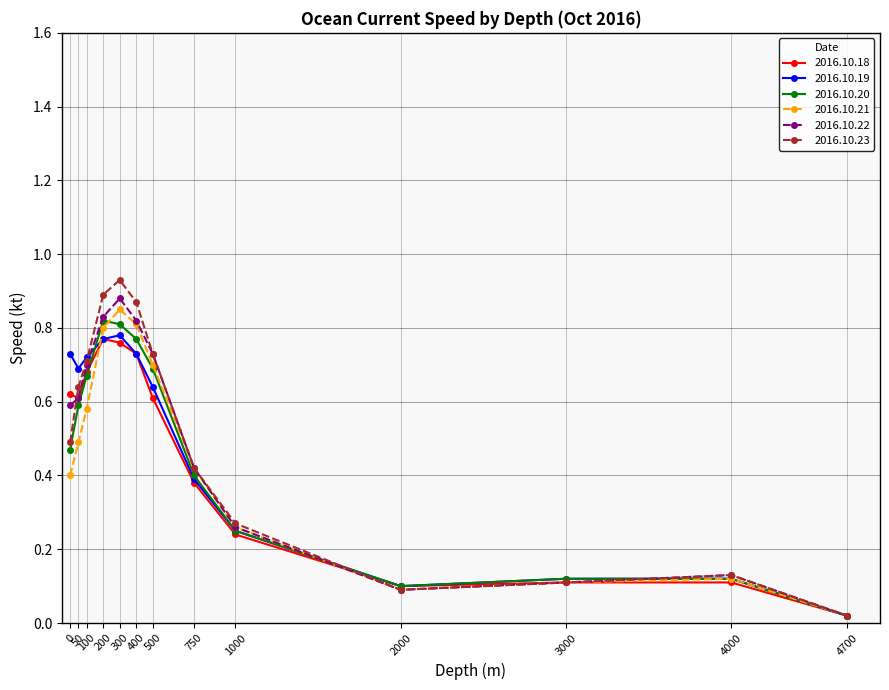

The value of 2016.10.19 at 300 is 0.5. True or false?

False